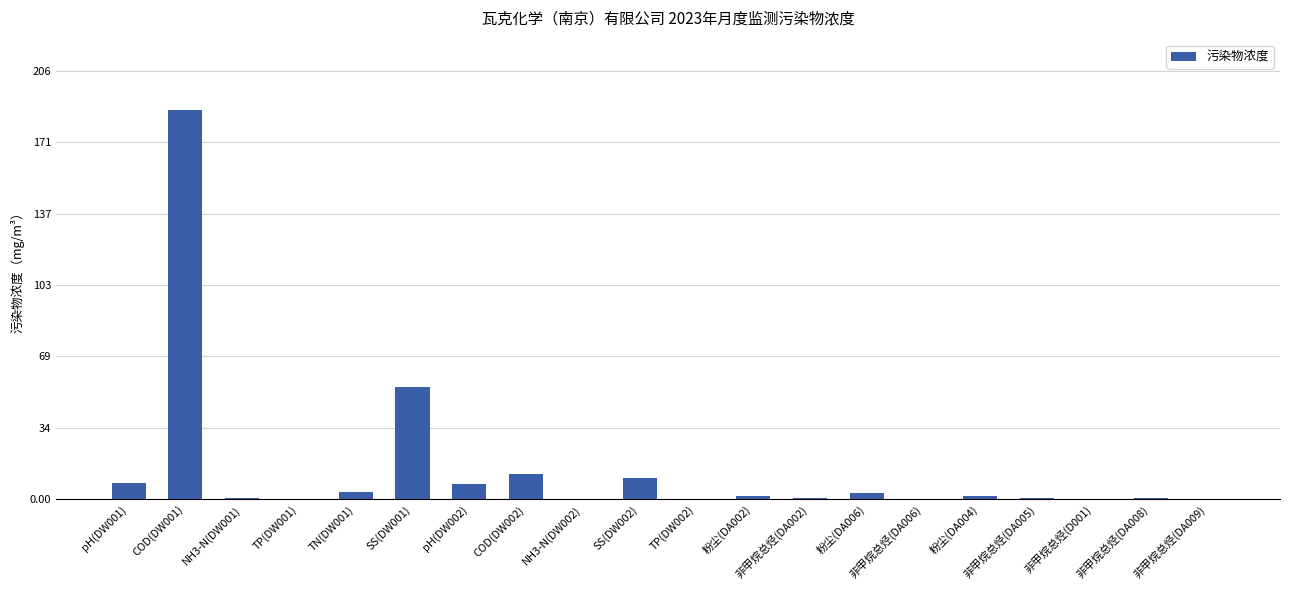

The value at COD(DW001) is 254.4. True or false?

False